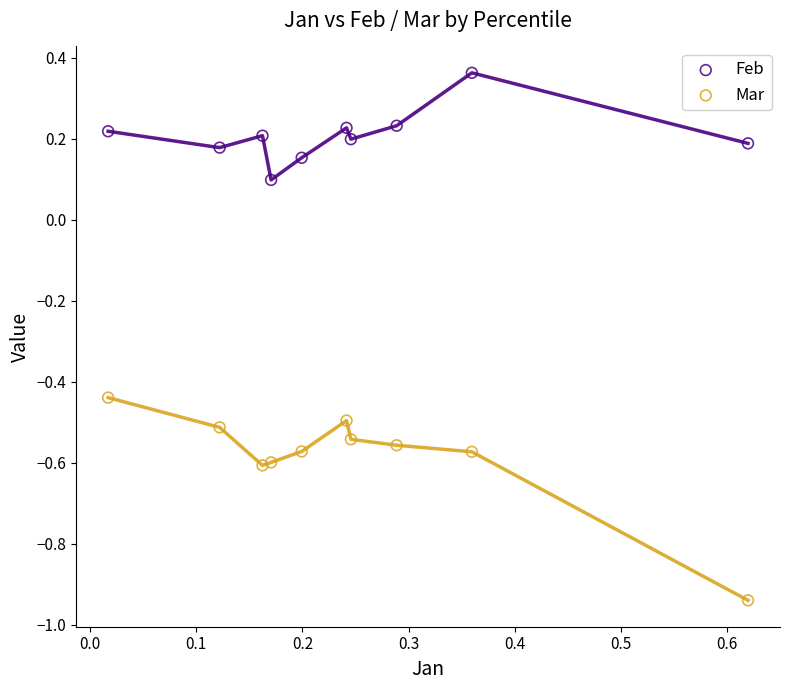

Which series has the largest Y range (max minus min)?

Mar